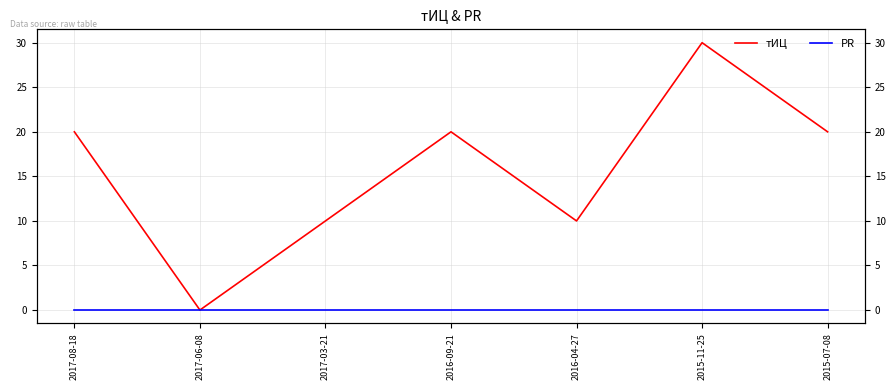

What position from the right is 2015-07-08?

1